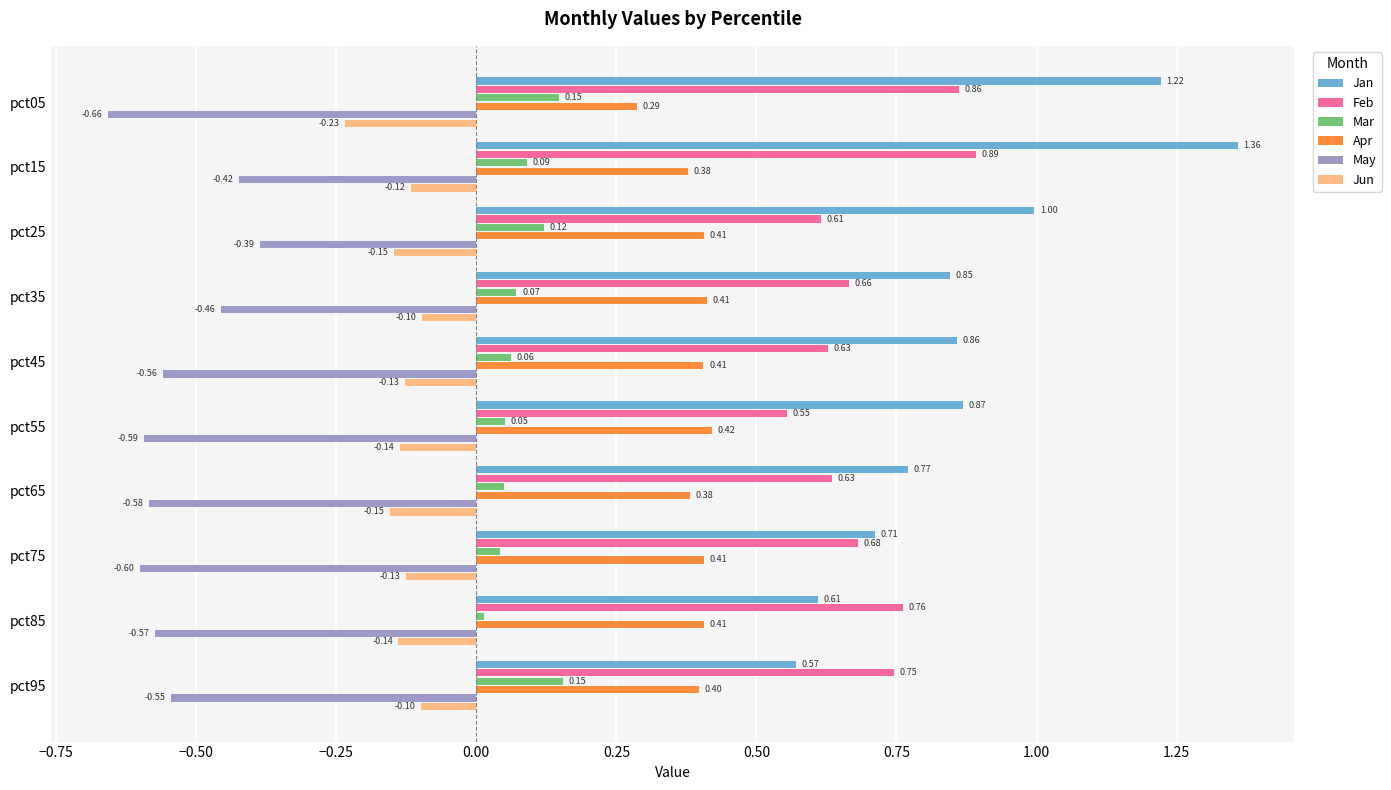

What is the sum of the Jan values at pct65 and pct15?

2.1